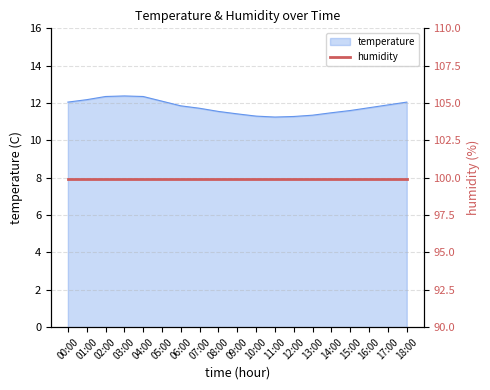

What is the average value?

11.8